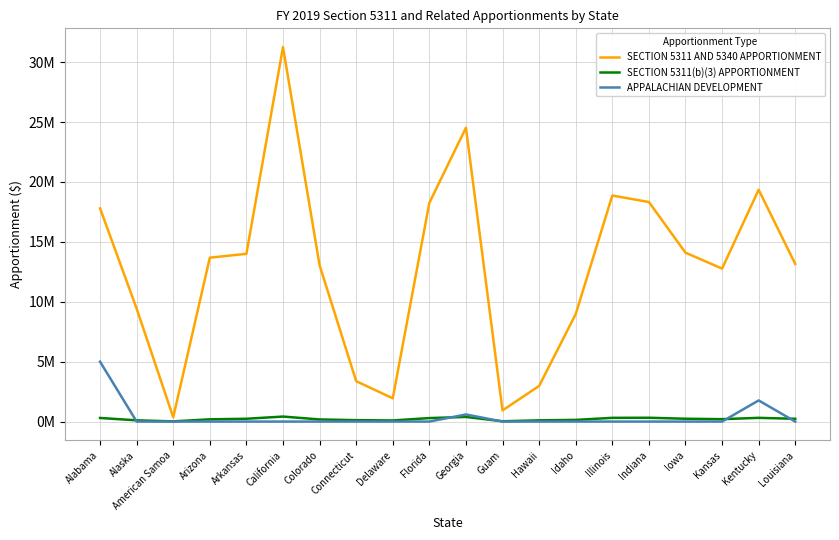

Which series has the largest total across all categories?

SECTION 5311 AND 5340 APPORTIONMENT